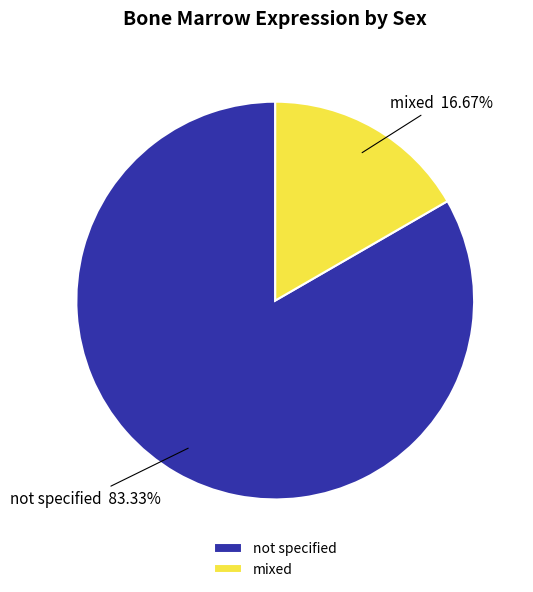

Does not specified account for over 50% of the chart?

Yes